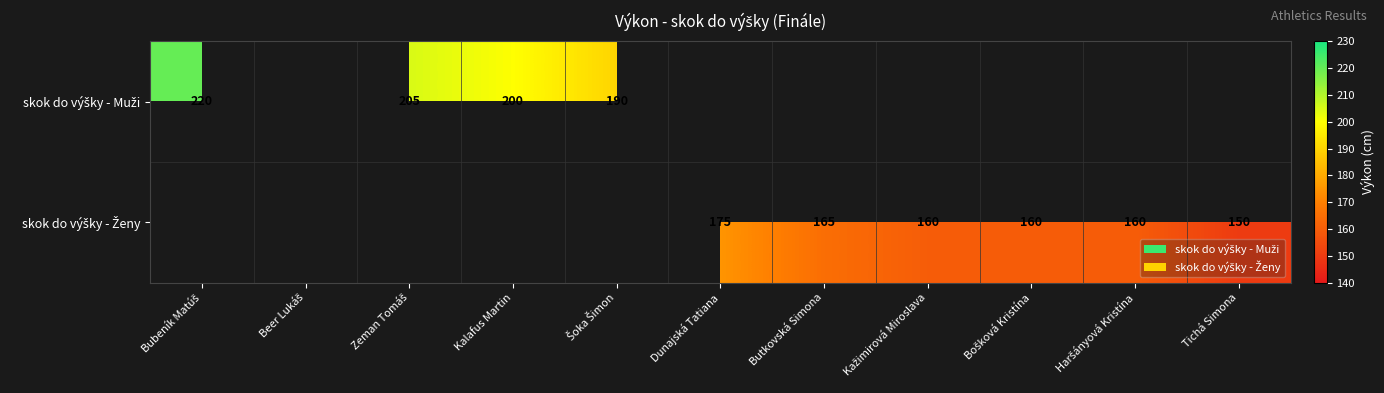

Which category has the highest value in the skok do výšky - Muži series?

Bubeník Matúš